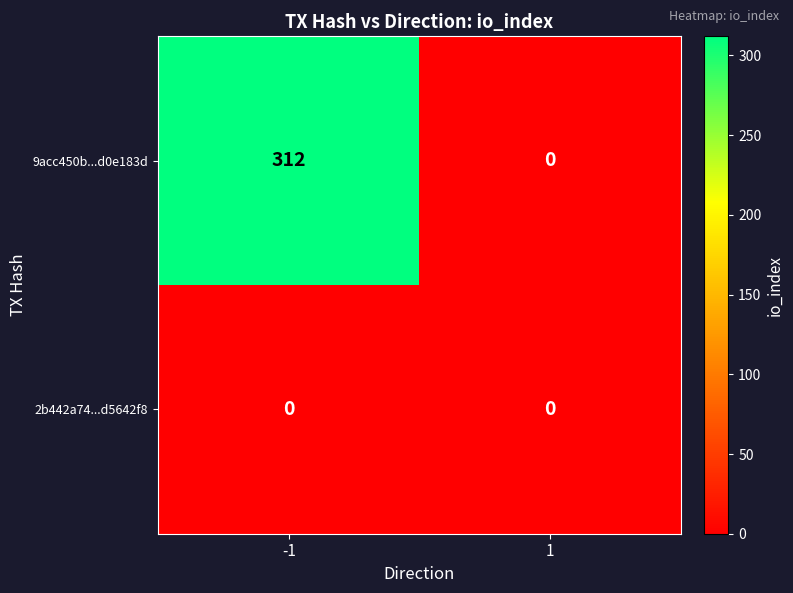

Is it true that 2b442a74...d5642f8 equals 0 at 1?

True